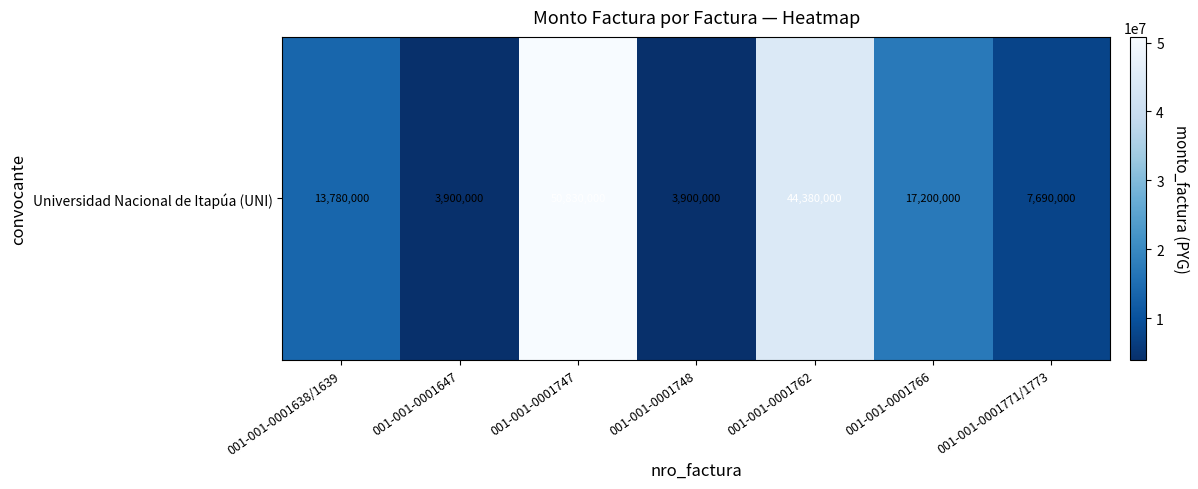

Count the number of categories in the chart.

7